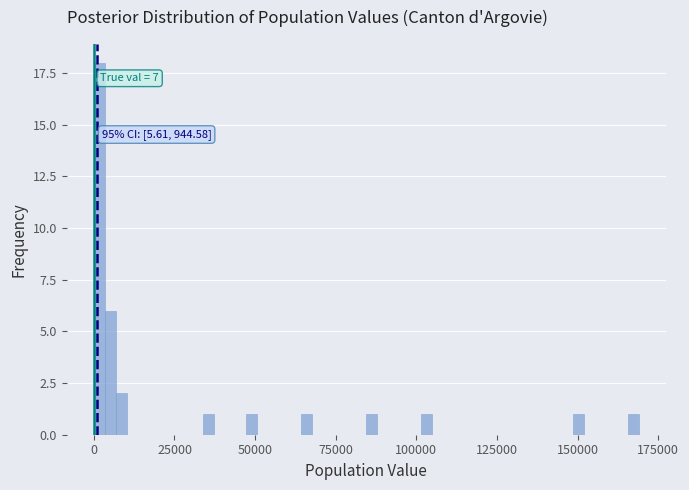

Read against the x-axis, roughly where is the centre of the tallest bar?

0